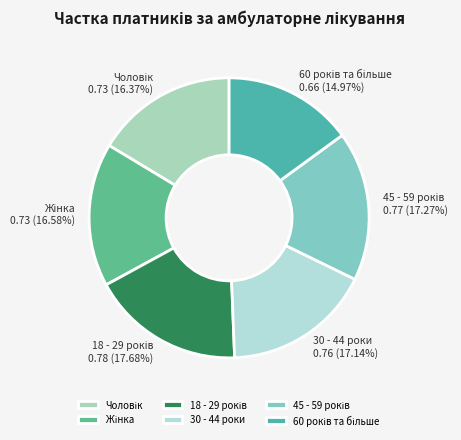

Does any single category account for the majority?

No